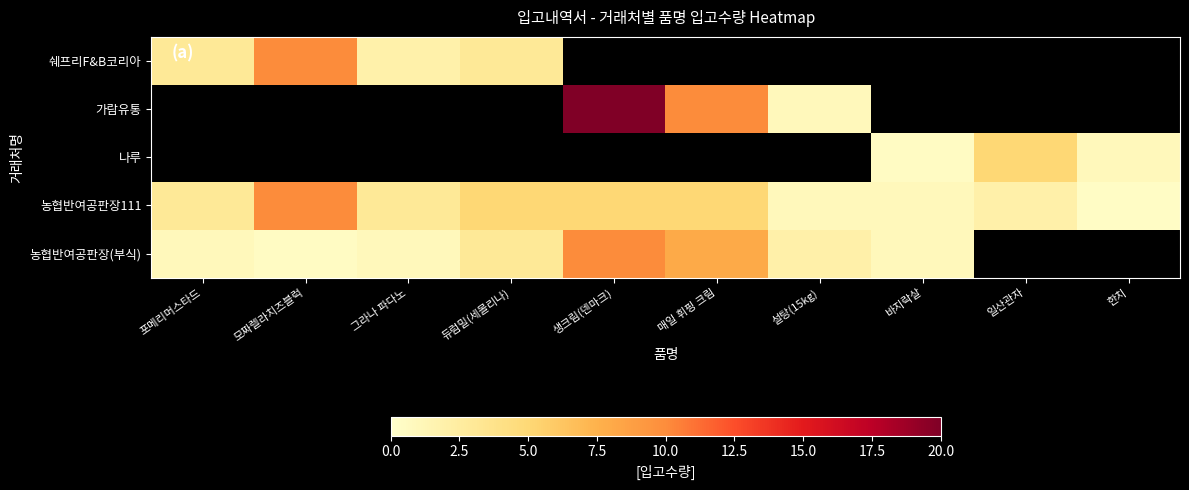

What is the total value across all series at 포메리머스타드?

7.0